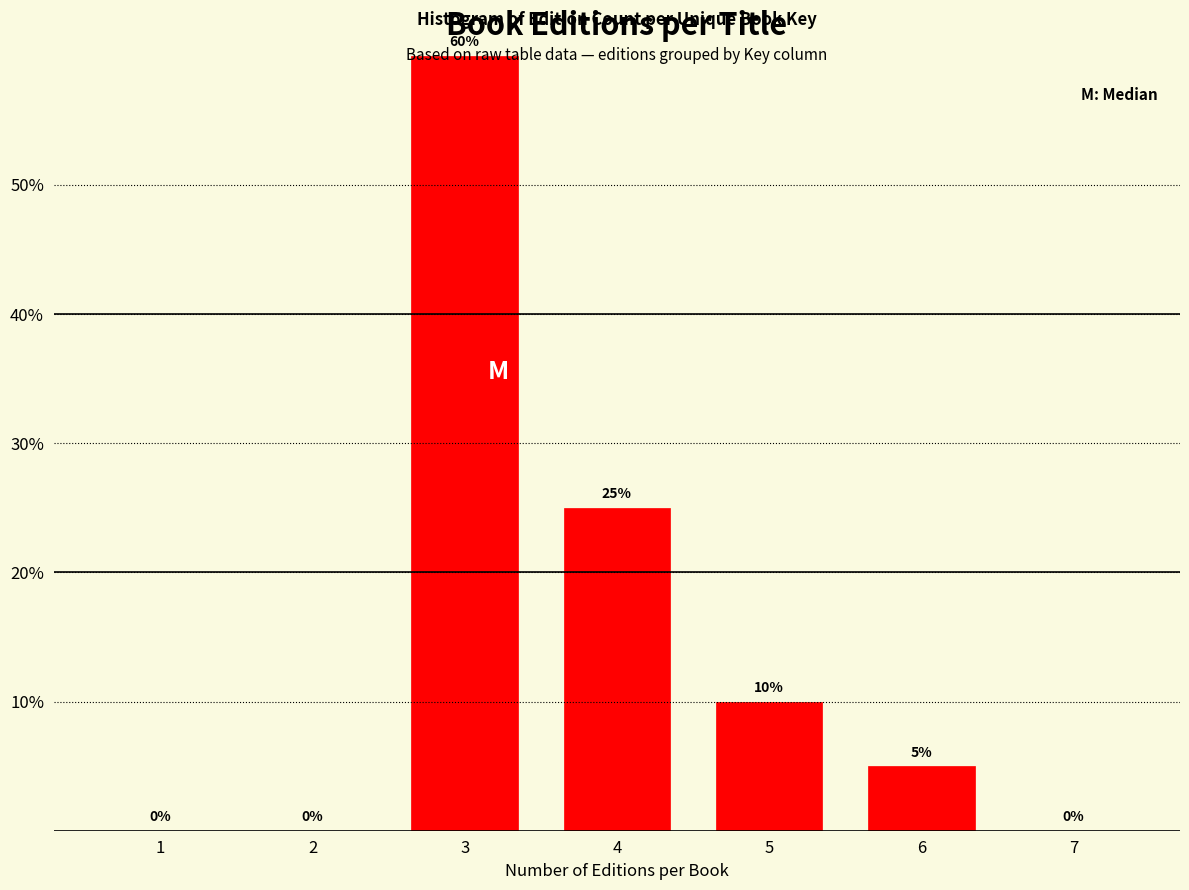

Is it true that the value at 5 is 14?

False